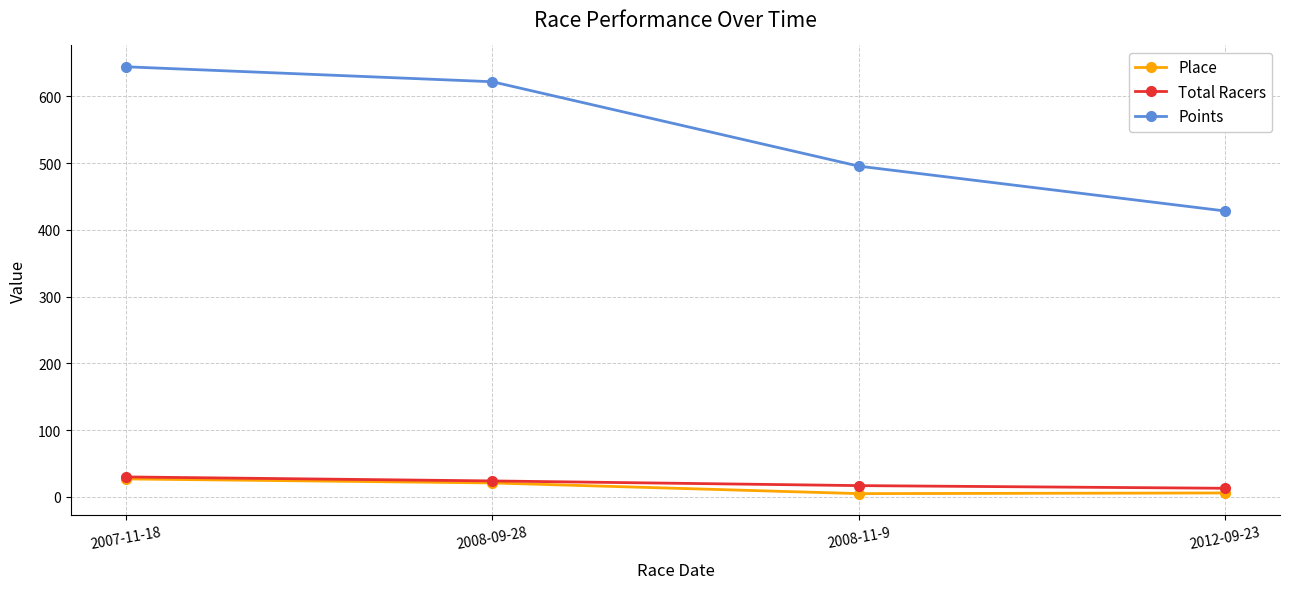

How many categories are shown in the chart?

4